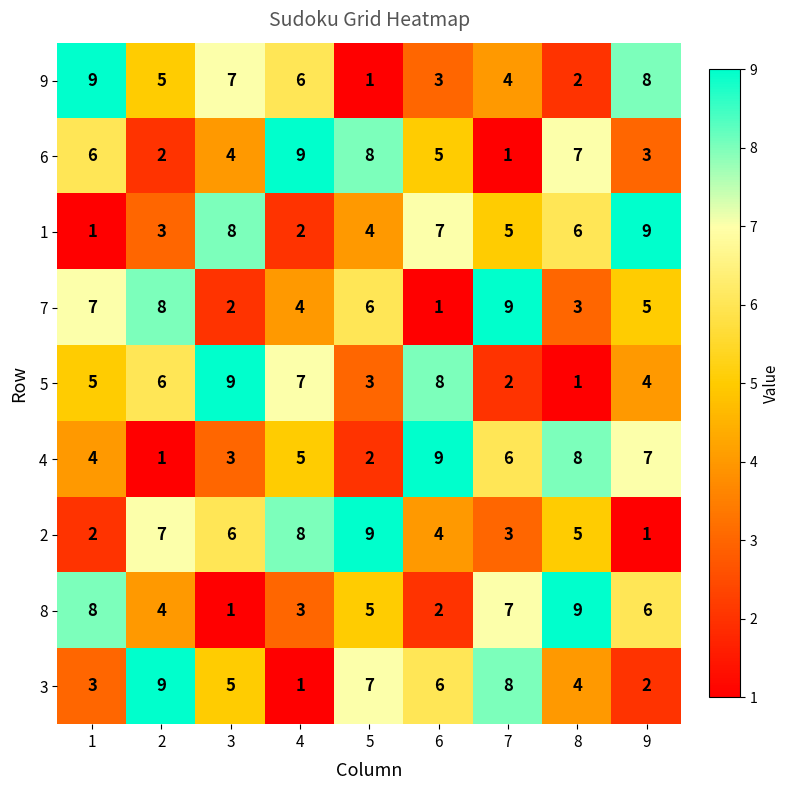

How many categories are shown in the chart?

9